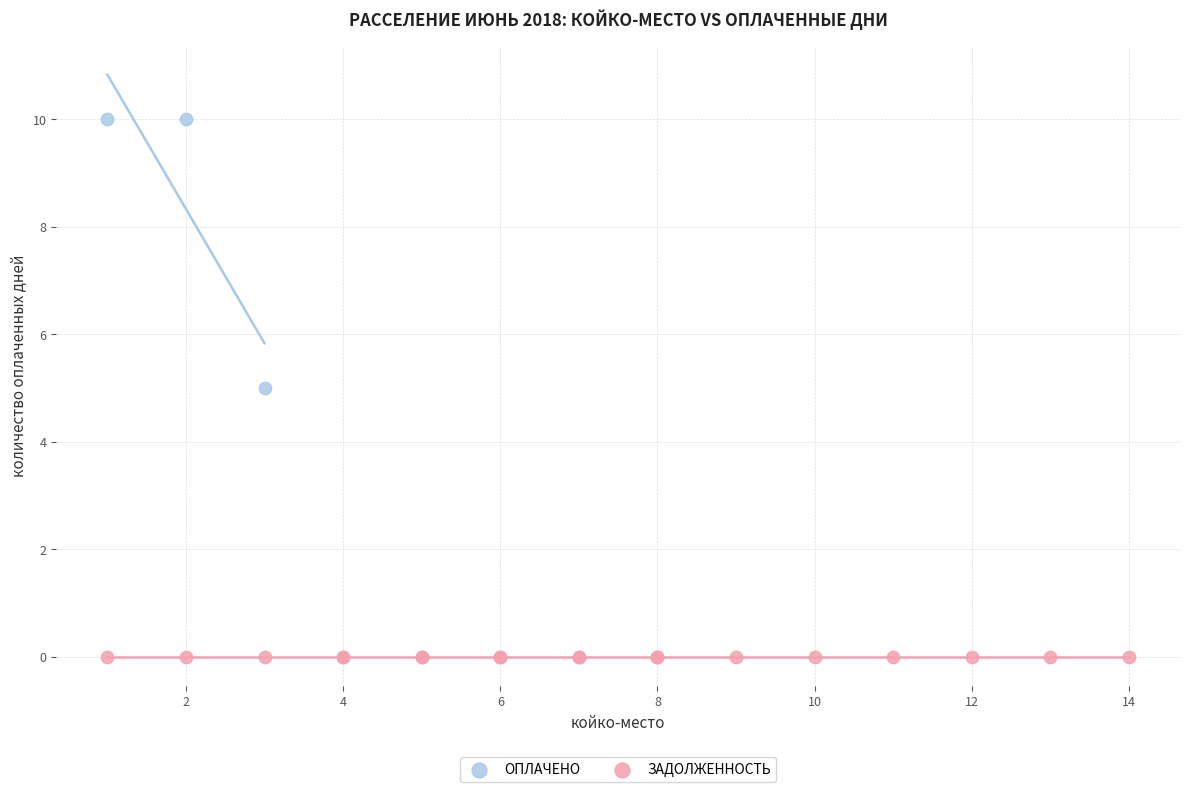

Which series contains the highest Y value?

ОПЛАЧЕНО